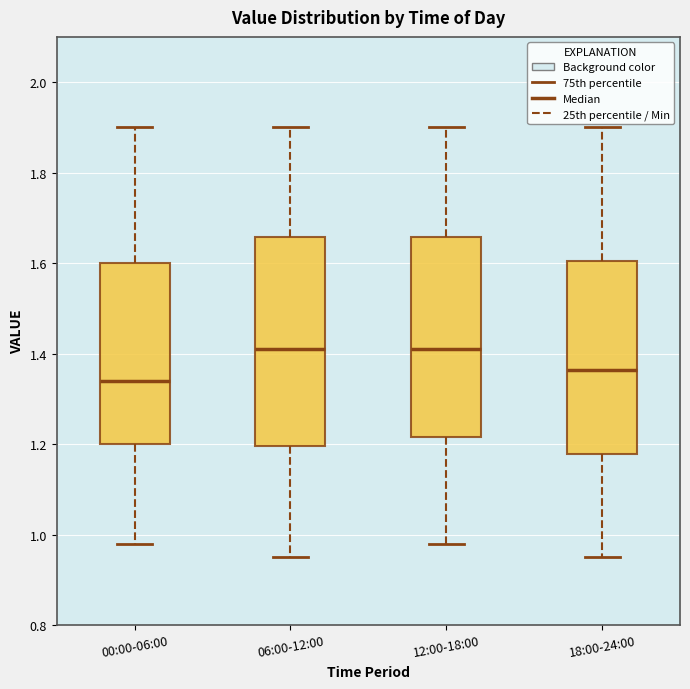

Which box has the lowest median line?

00:00-06:00